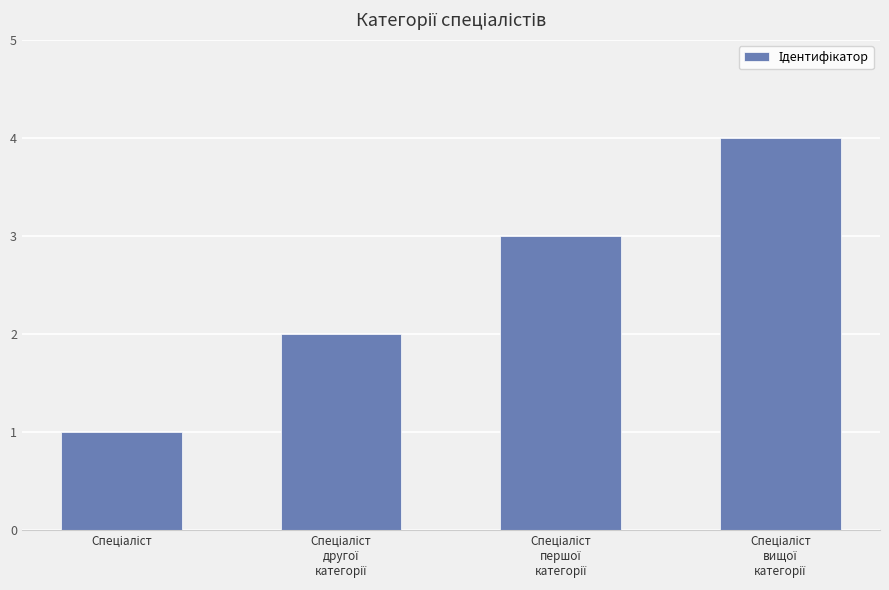

What is the sum of all values?

10